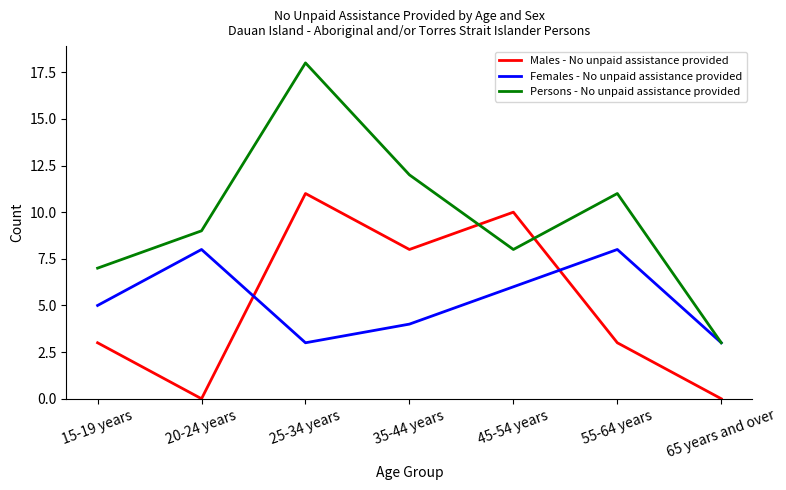

What is the approximate value of Persons - No unpaid assistance provided at 20-24 years?

9